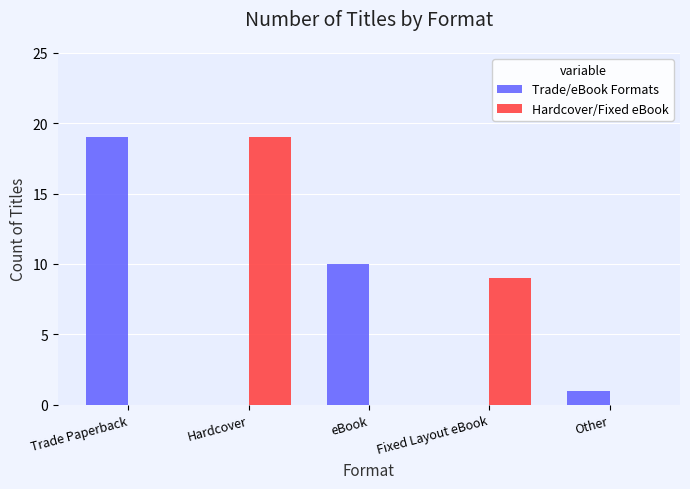

Between Trade Paperback and Fixed Layout eBook, which series saw the biggest shift?

Trade/eBook Formats